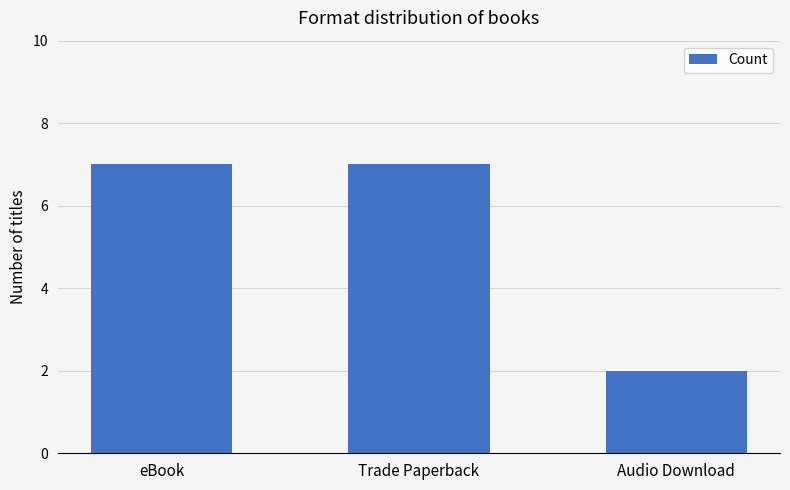

What is the average value?

5